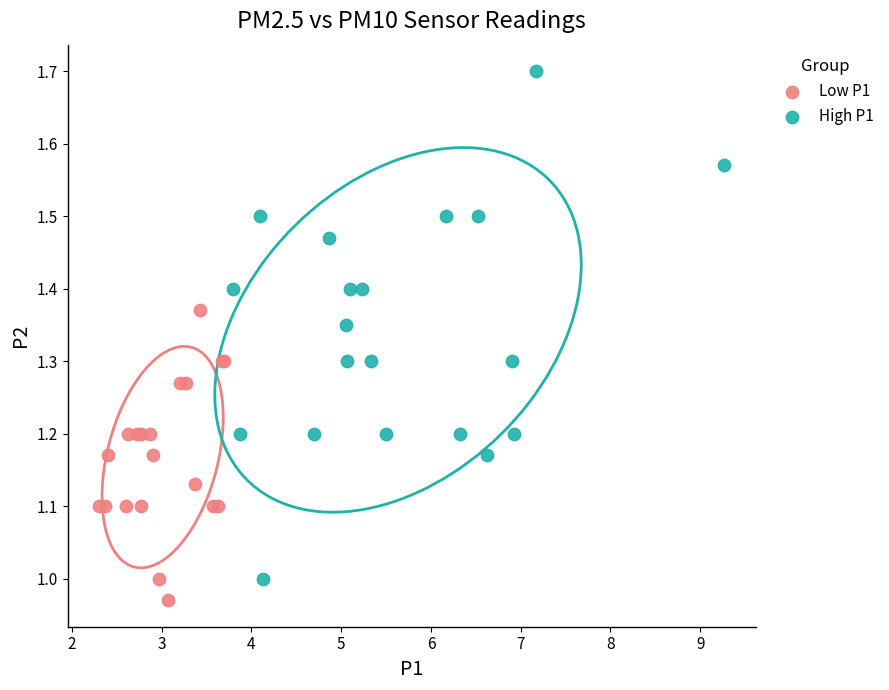

Which series has the largest Y range (max minus min)?

High P1